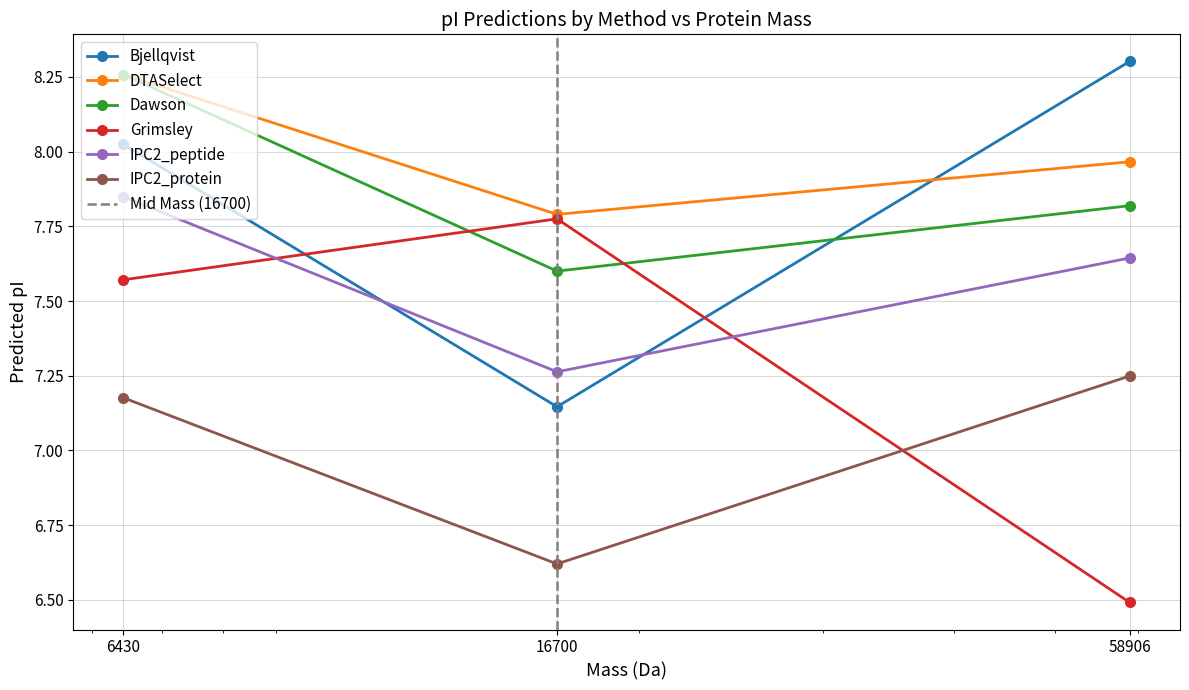

Reading right to left, what are all the values shown in this chart?

Bjellqvist: 8.3	7.1	8.0
DTASelect: 8.0	7.8	8.3
Dawson: 7.8	7.6	8.3
Grimsley: 6.5	7.8	7.6
IPC2_peptide: 7.6	7.3	7.8
IPC2_protein: 7.2	6.6	7.2